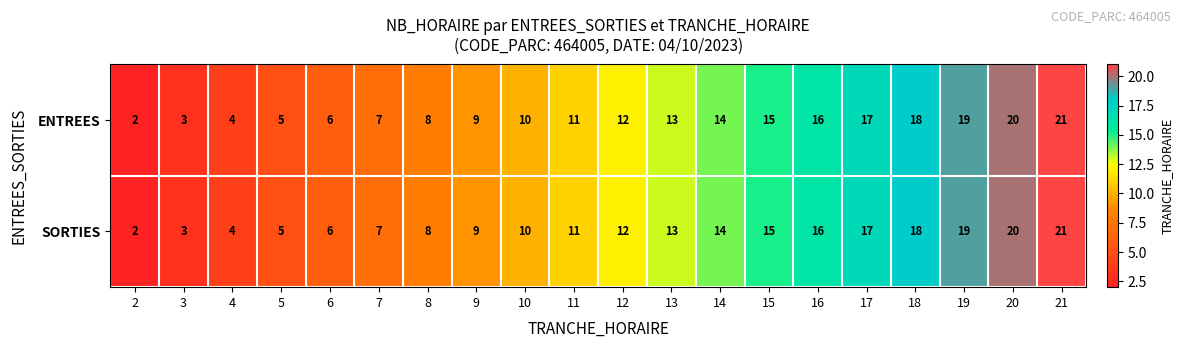

Count the number of categories in the chart.

20